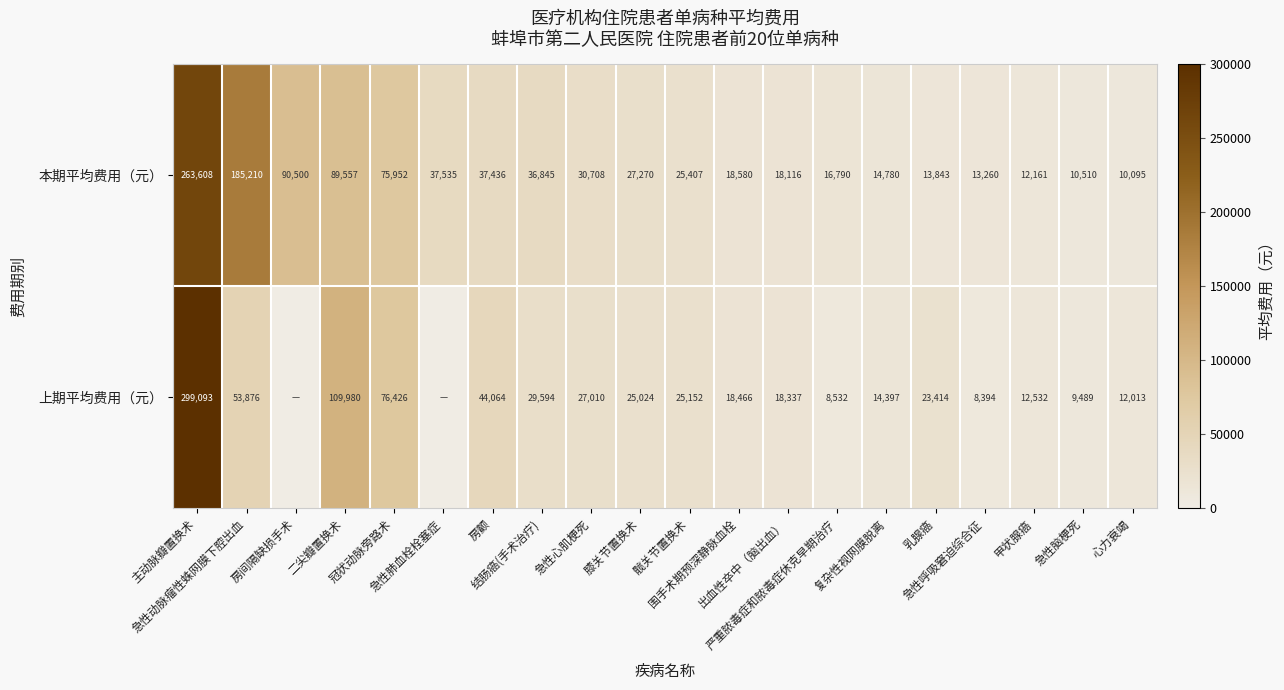

Which category has the lowest value across all series?

房间隔缺损手术